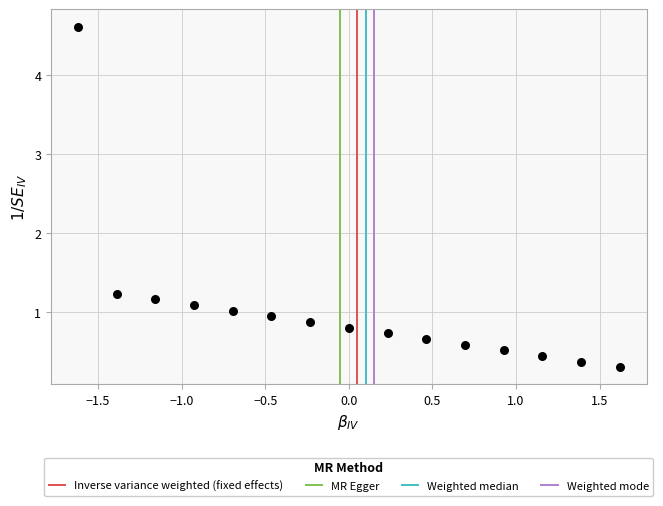

What is the range of X values (max minus min)?

3.2